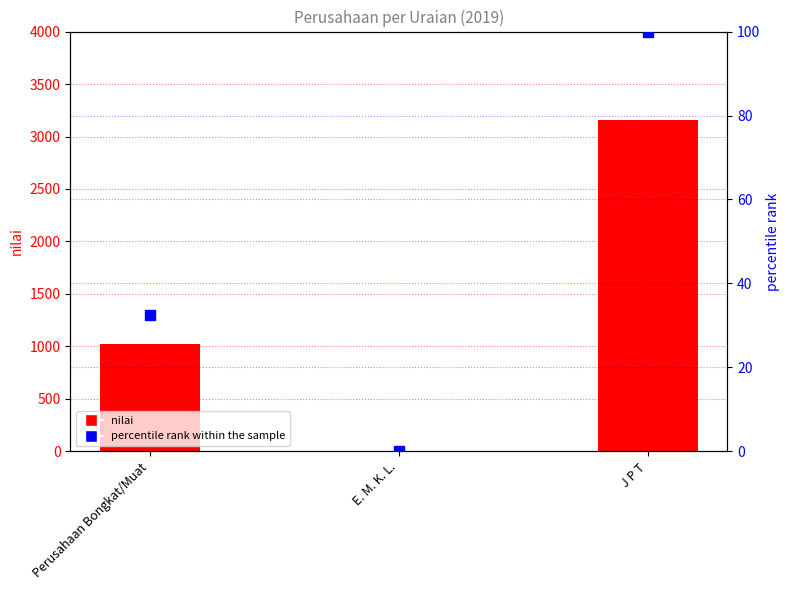

Which series reaches the maximum Y coordinate?

nilai